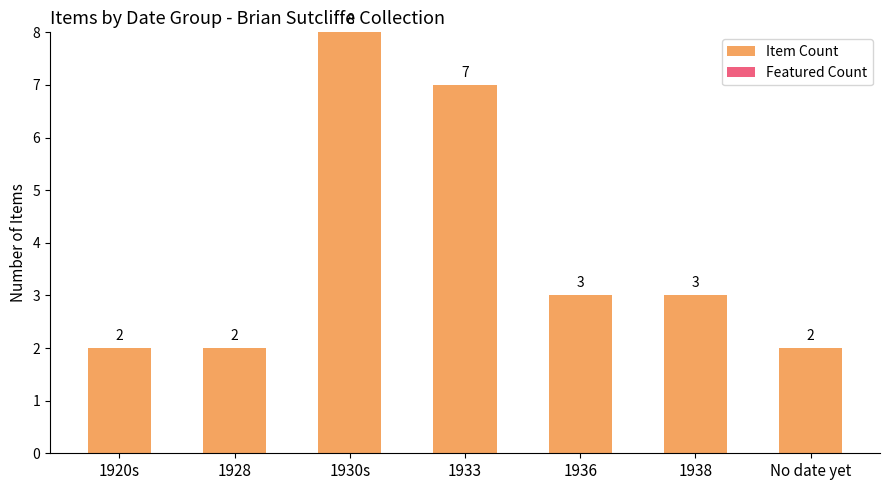

Count the number of categories in the chart.

7